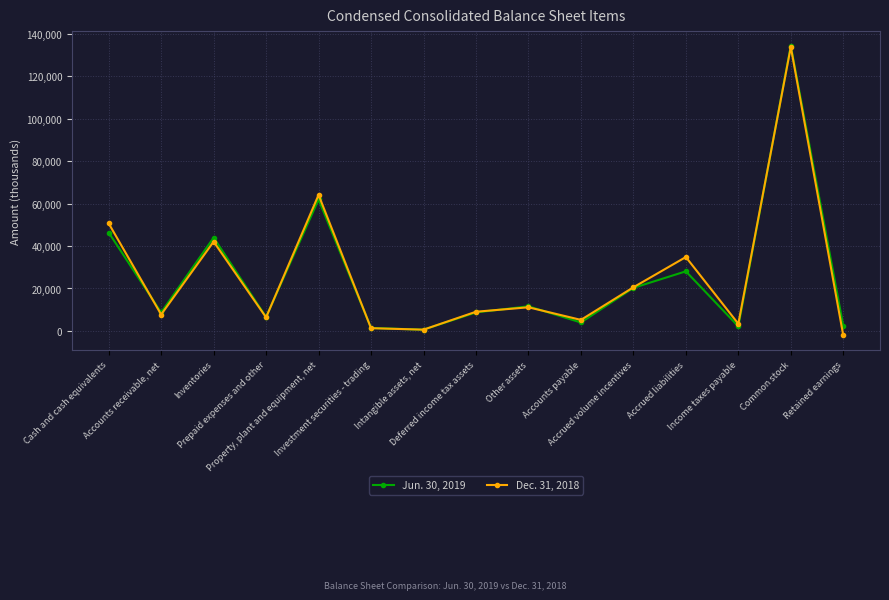

What is the greatest value displayed?

134342